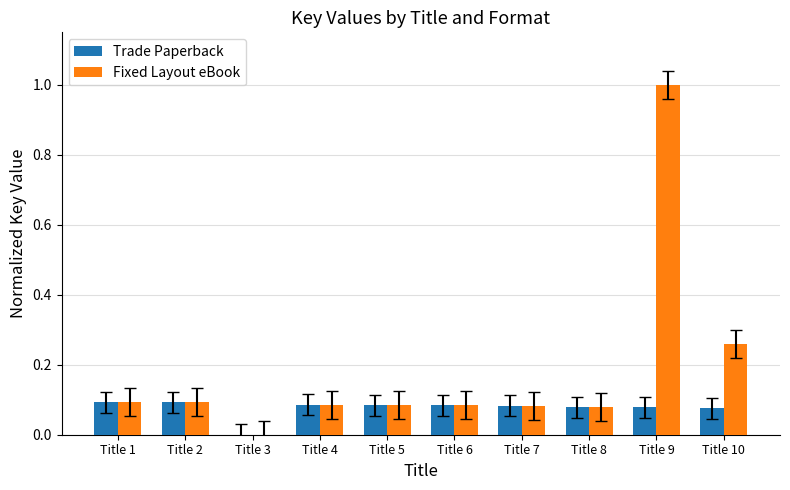

Are the bars grouped side by side (vs. stacked)?

Yes